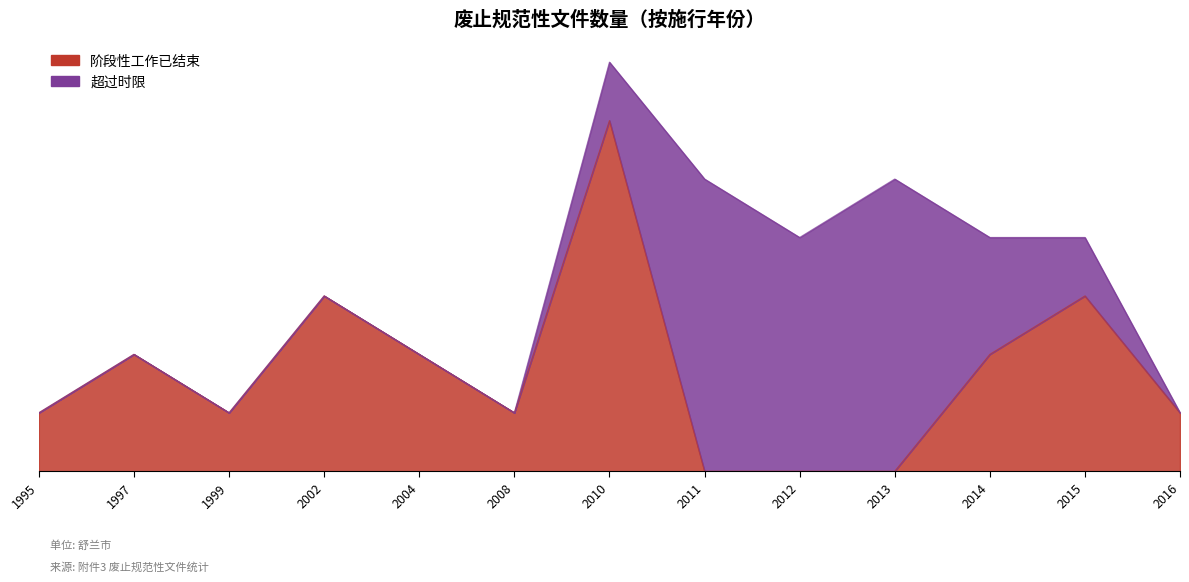

Which category has the lowest value across all series?

2011